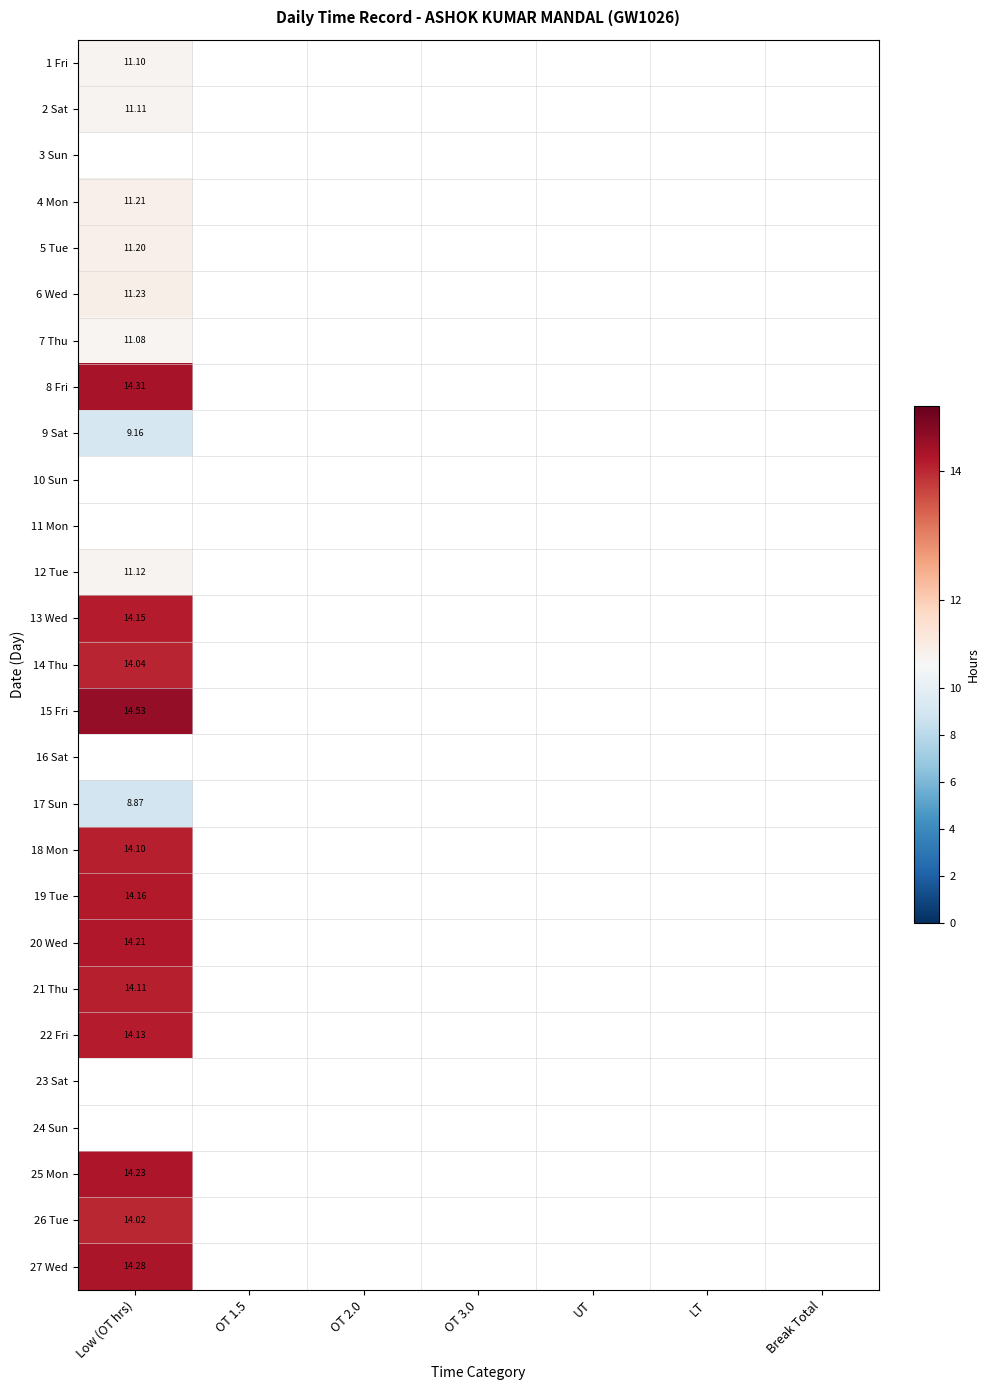

What is the greatest value displayed?

14.5